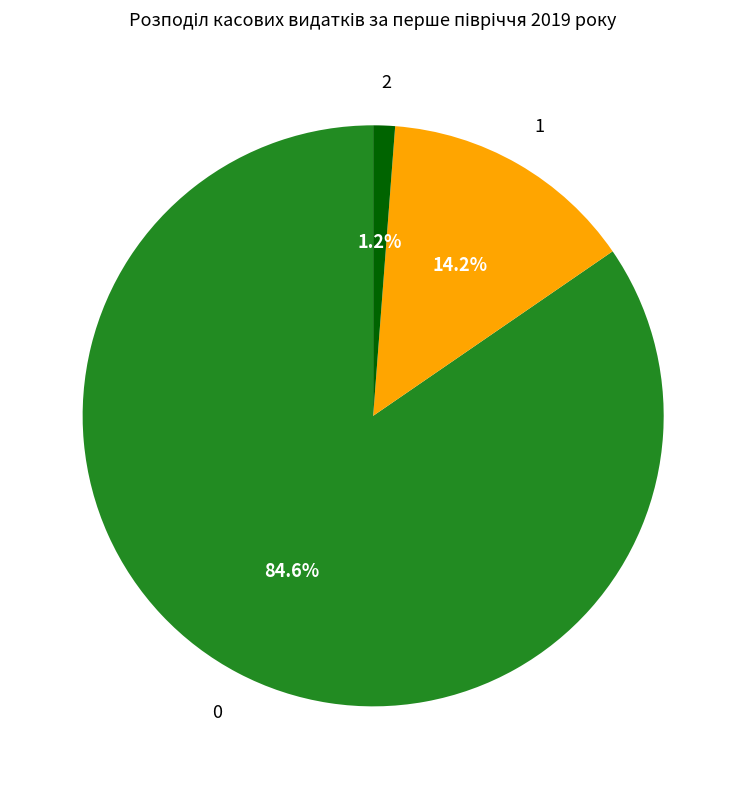

Is there any slice that represents more than half of the pie?

Yes